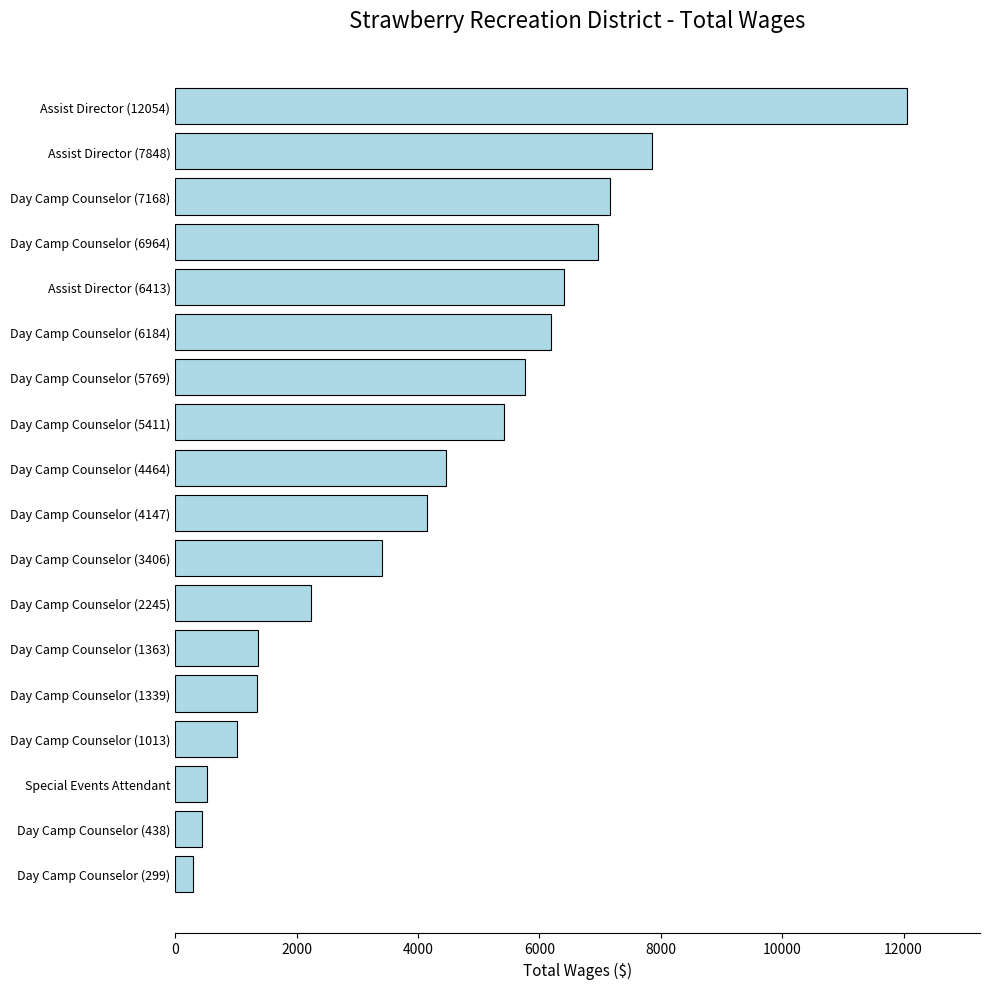

Between Day Camp Counselor (6964) and Day Camp Counselor (6184), which is larger?

Day Camp Counselor (6964)